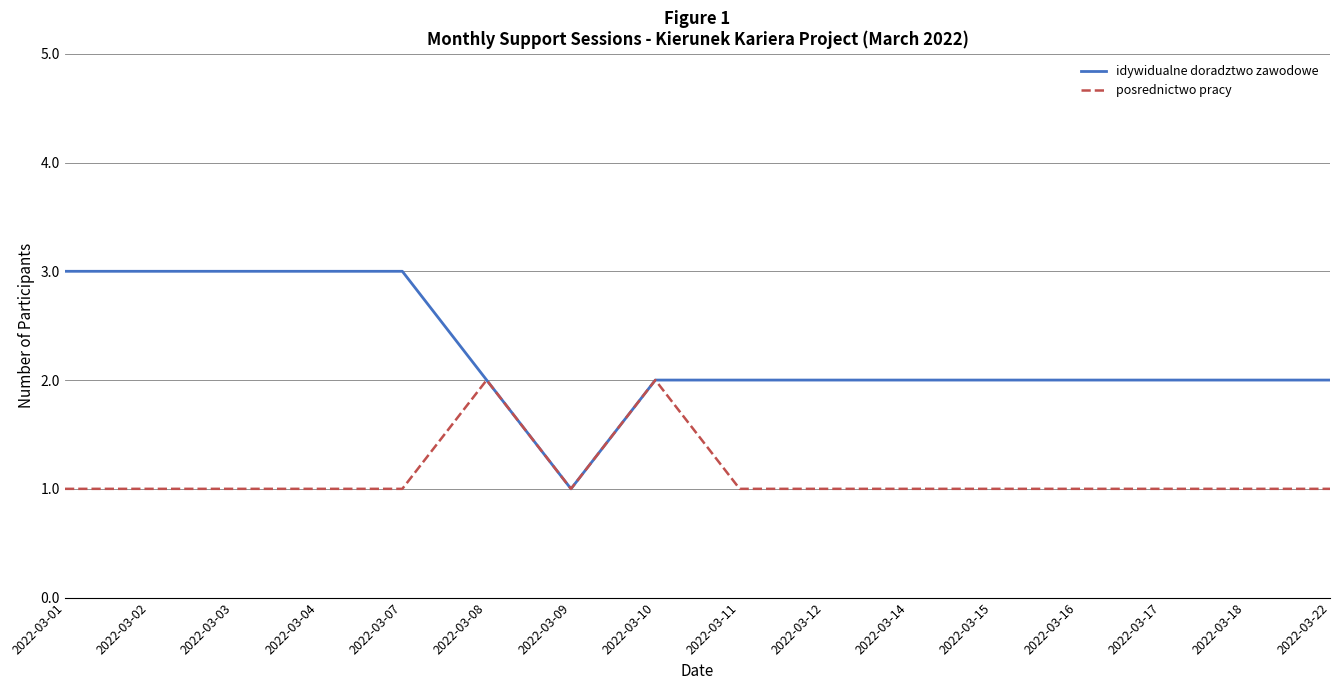

Between 2022-03-07 and 2022-03-12, which series saw the biggest shift?

idywidualne doradztwo zawodowe